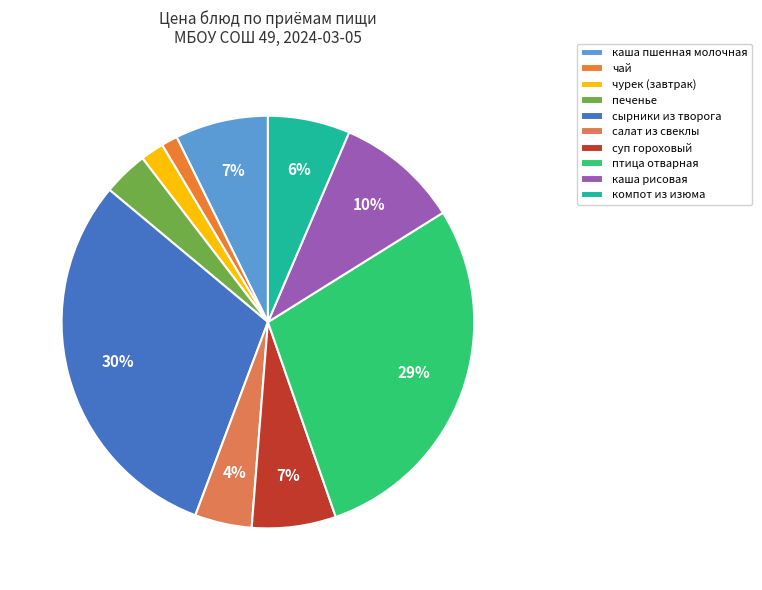

Rank the categories by value from highest to lowest.

сырники из творога, птица отварная, каша рисовая, каша пшенная молочная, суп гороховый, компот из изюма, салат из свеклы, печенье, чурек (завтрак), чай